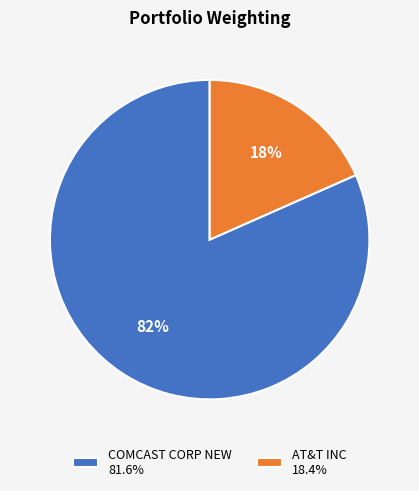

Rank the categories by value from highest to lowest.

COMCAST CORP NEW, AT&T INC